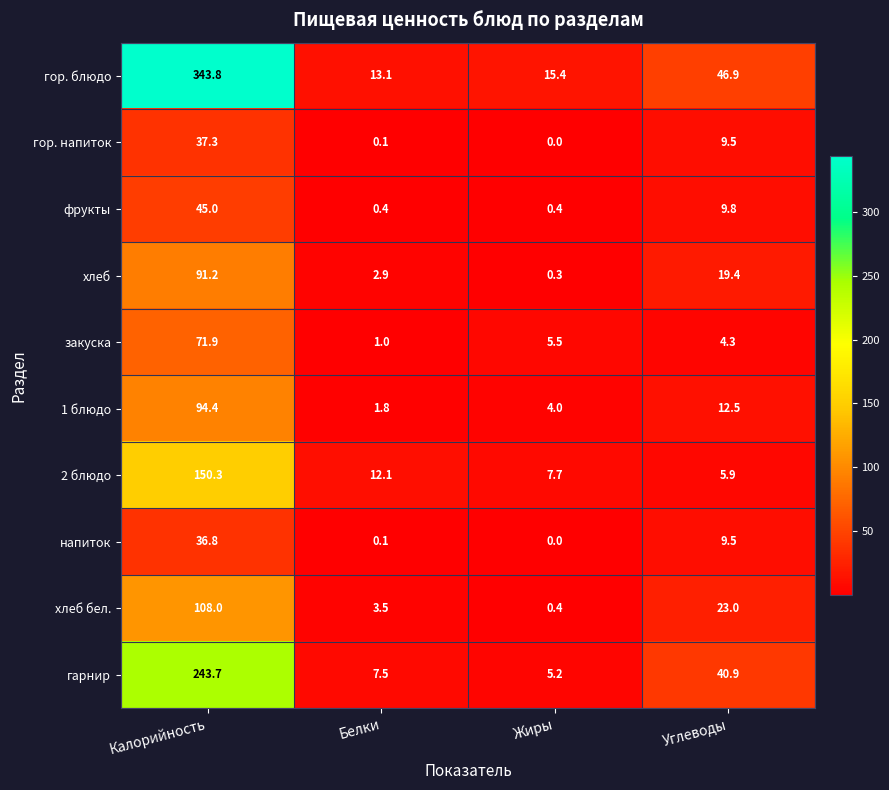

What is the difference between the highest and lowest values at Калорийность?

307.0